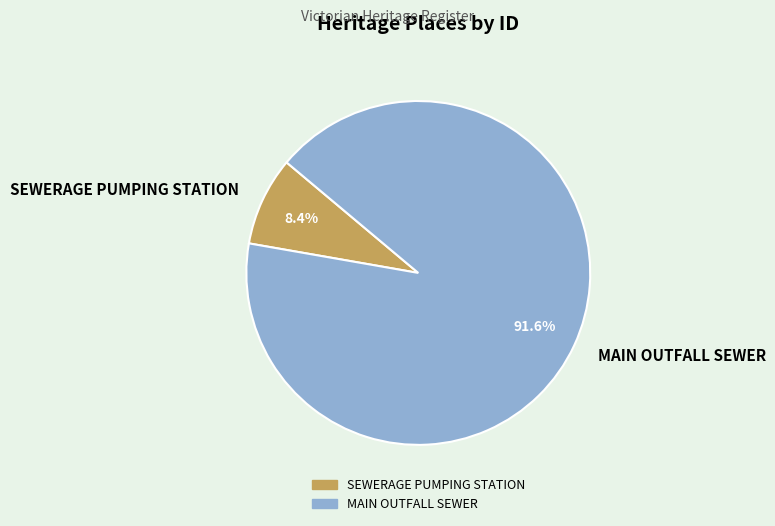

Is the sum of SEWERAGE PUMPING STATION and MAIN OUTFALL SEWER greater than half?

Yes